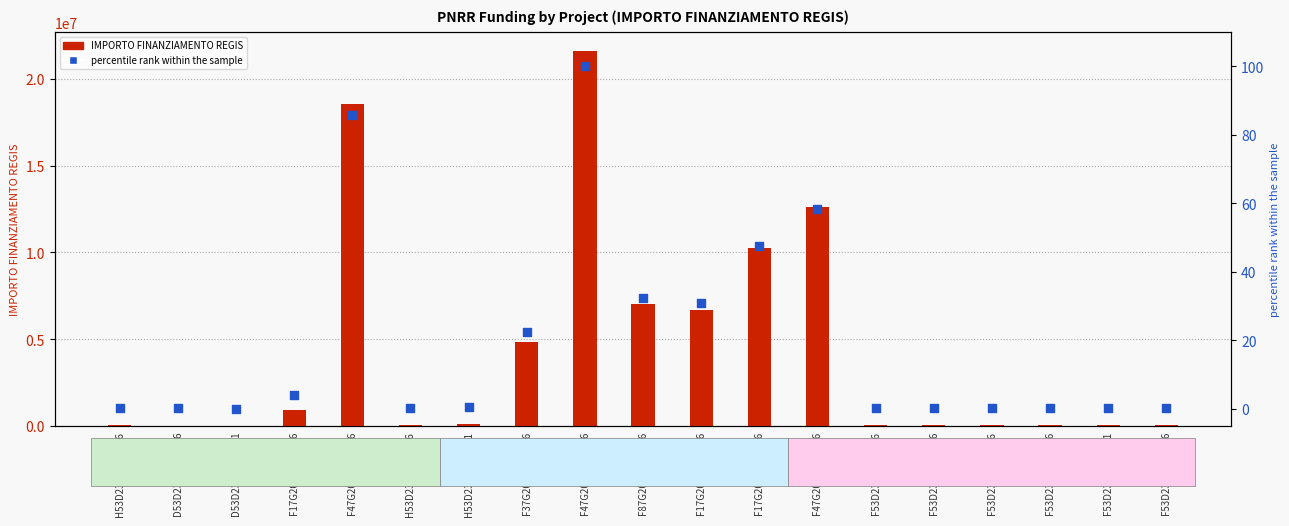

Is the value of percentile rank within the sample at D53D23000790006 greater than the value of IMPORTO FINANZIAMENTO REGIS at D53D23021300001?

No